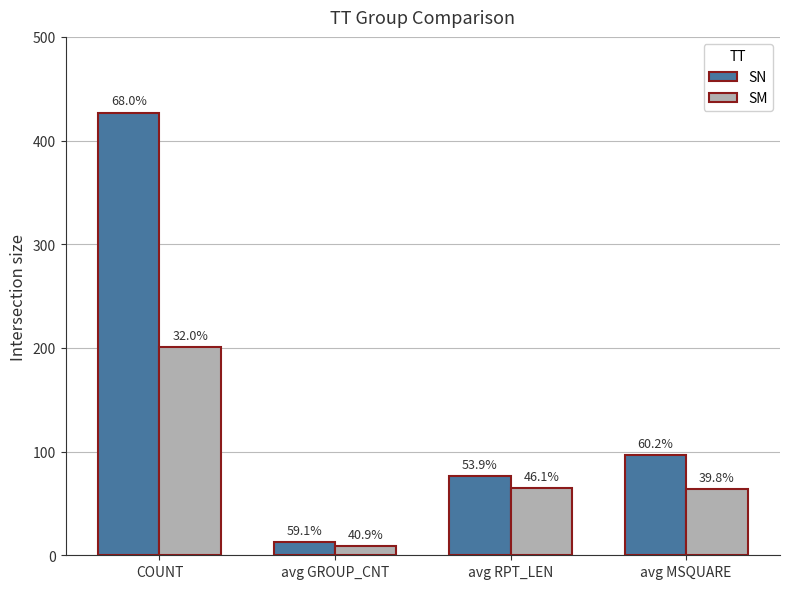

At which label is SN closest to 220?

avg MSQUARE